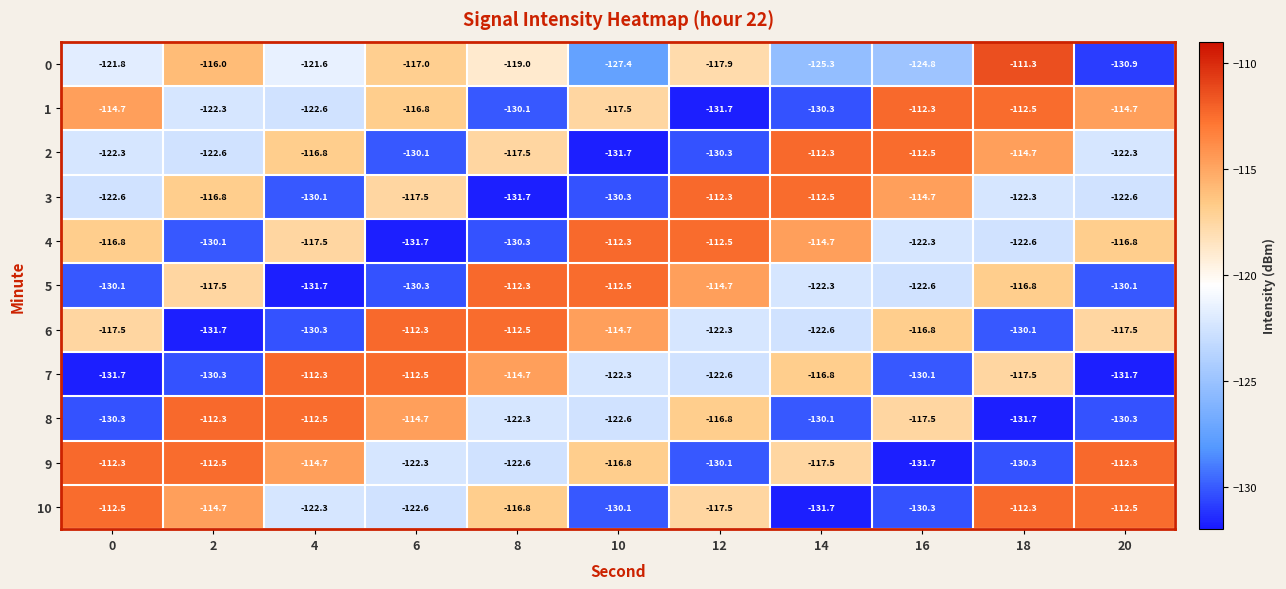

Which series has the widest spread of values?

0